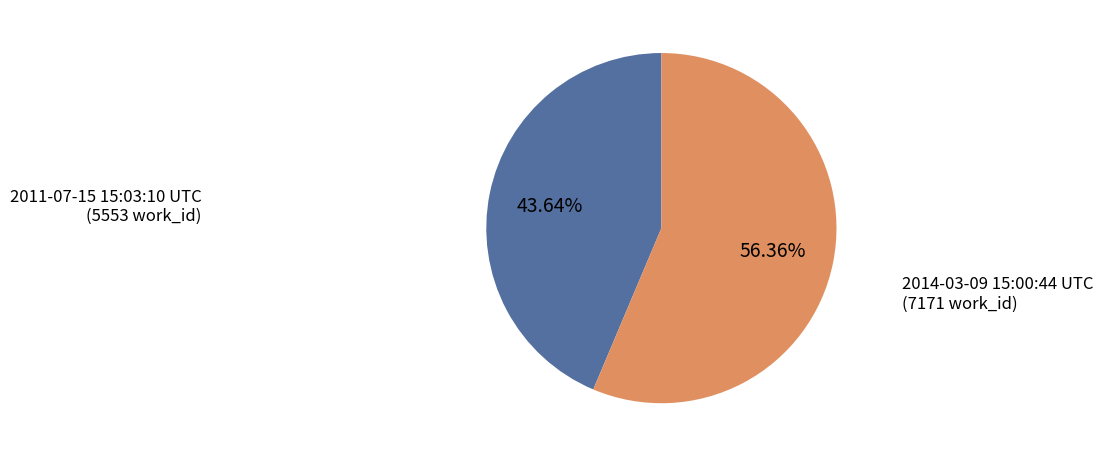

Is there a majority slice in this chart?

Yes